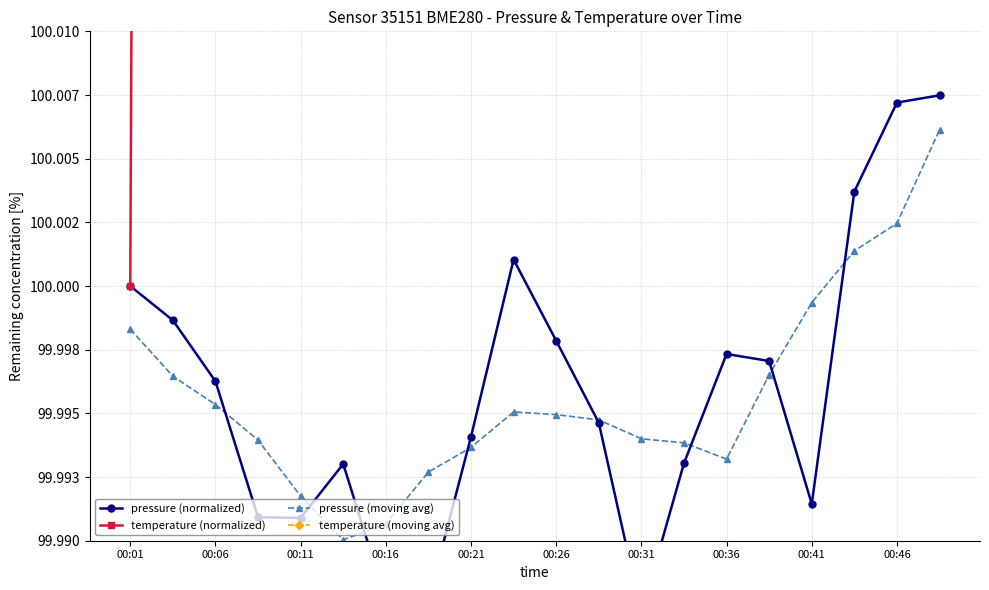

Does the chart have visible grid lines?

Yes